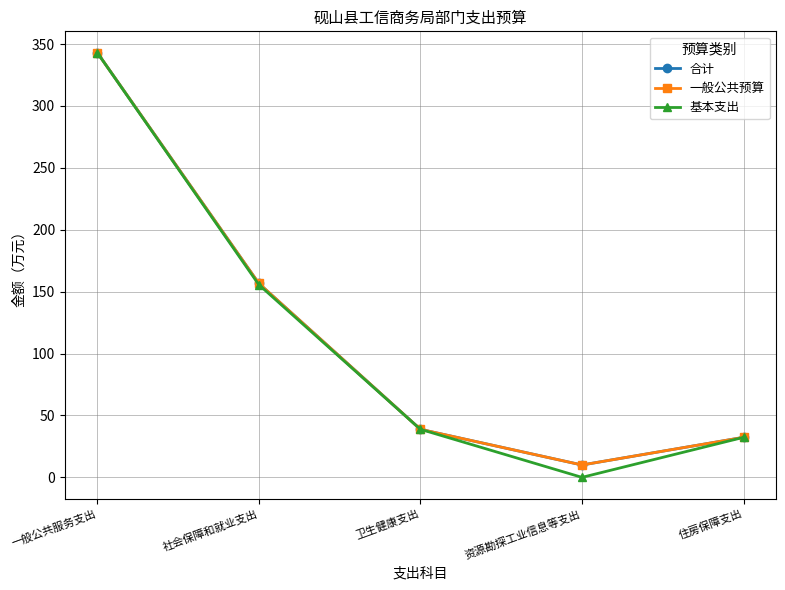

At which label is 基本支出 closest to 171?

社会保障和就业支出